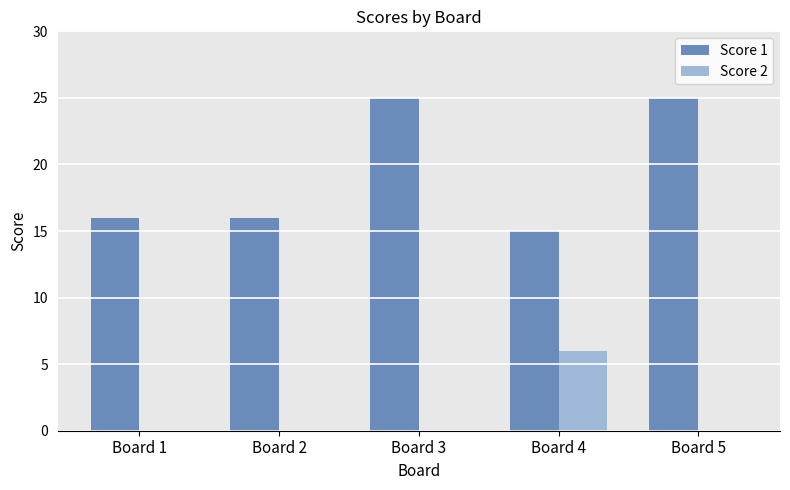

What are all the series names shown in the legend?

Score 1, Score 2